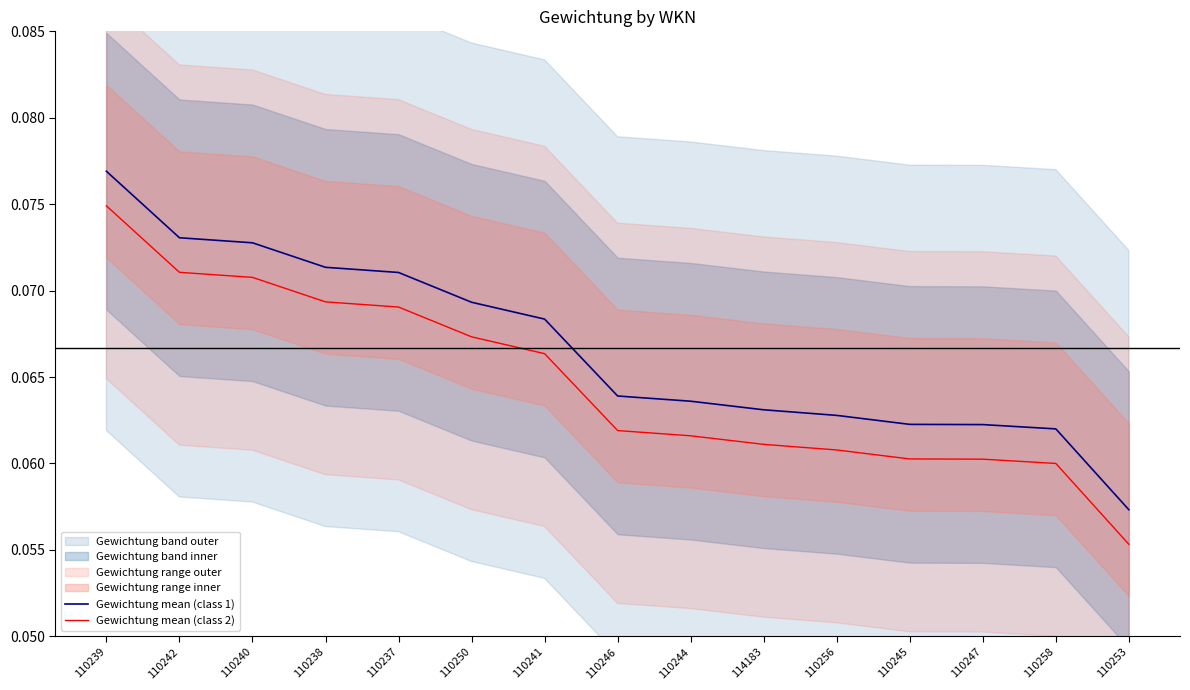

Reading left to right, transcribe all the data shown in this chart.

Gewichtung mean (class 1): 0.1	0.1	0.1	0.1	0.1	0.1	0.1	0.1	0.1	0.1	0.1	0.1	0.1	0.1	0.1
Gewichtung mean (class 2): 0.1	0.1	0.1	0.1	0.1	0.1	0.1	0.1	0.1	0.1	0.1	0.1	0.1	0.1	0.1